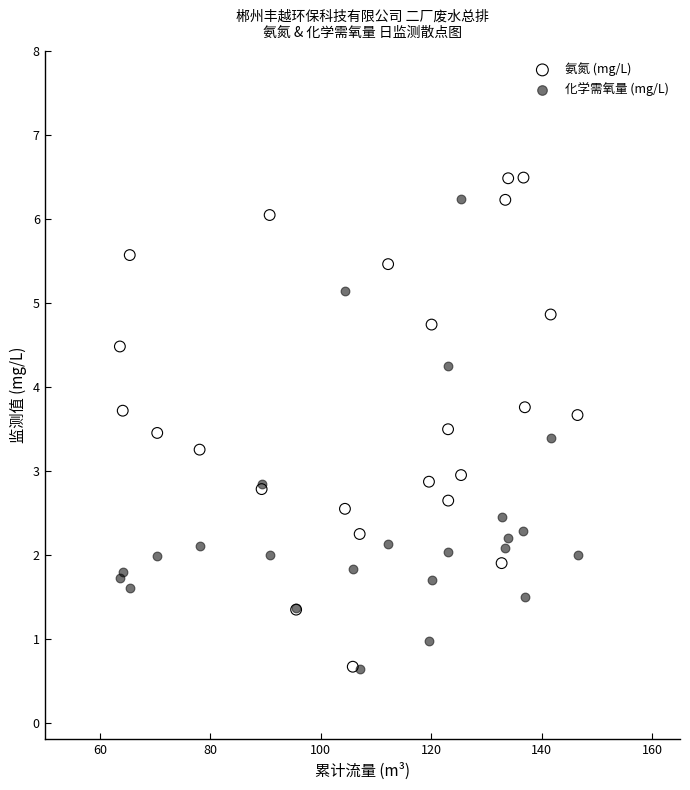

What are all the series names shown in the legend?

氨氮 (mg/L), 化学需氧量 (mg/L)